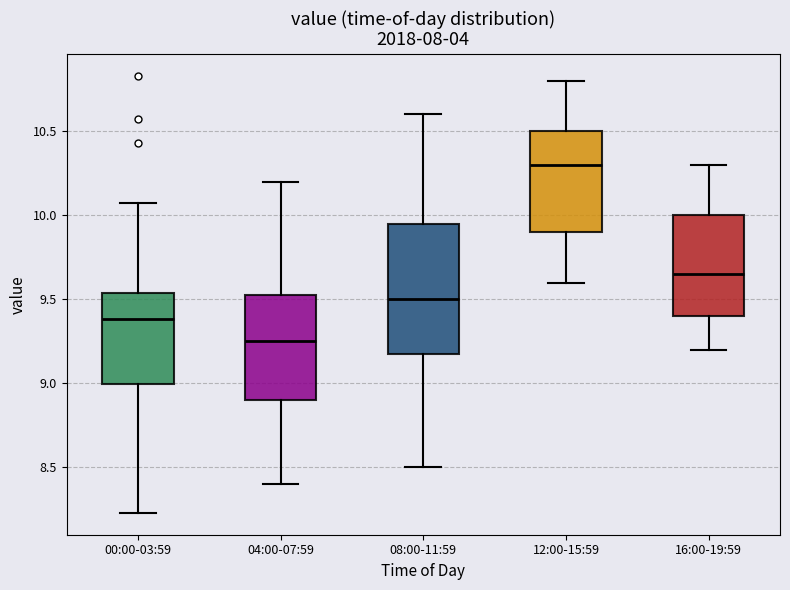

Where does the upper whisker of the box for 16:00-19:59 end on the y-axis? The values are not printed on the chart, so give them approximately, as read against the axis.

10.30